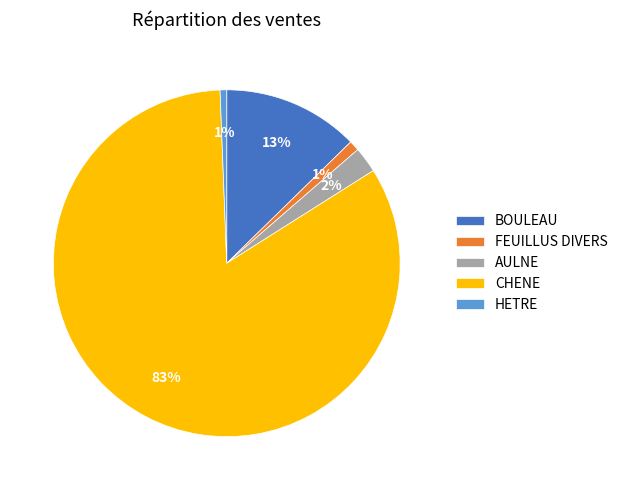

How many segments does this pie chart have?

5